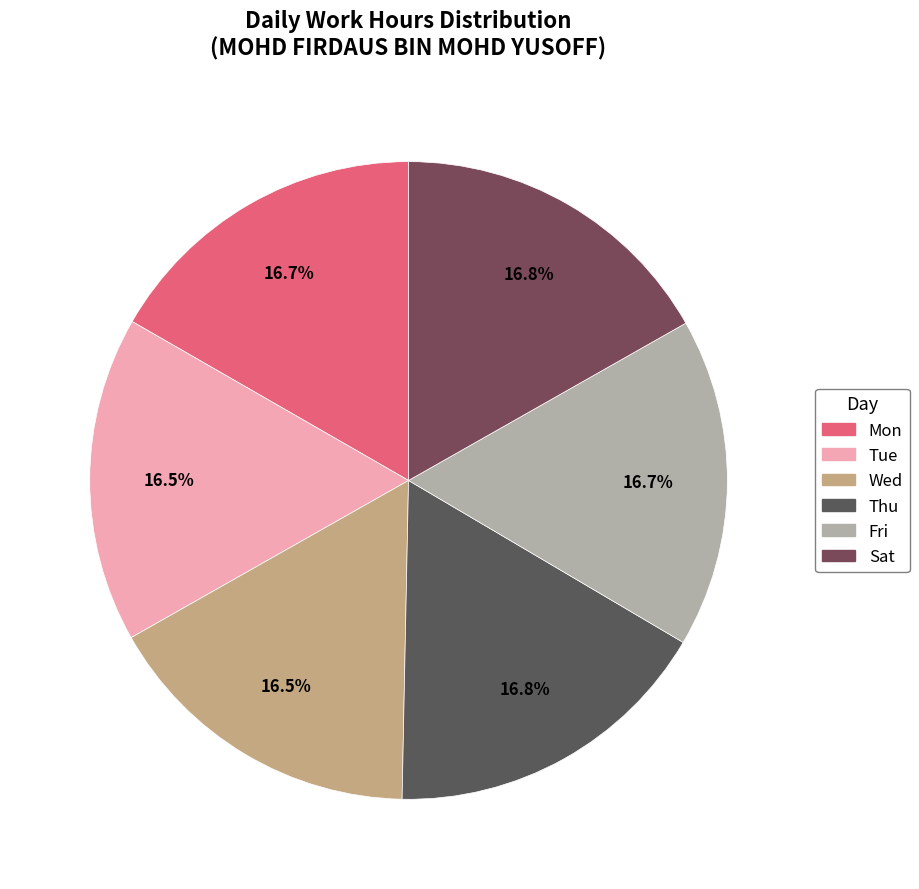

True or false: Sat accounts for 17% of the total.

True